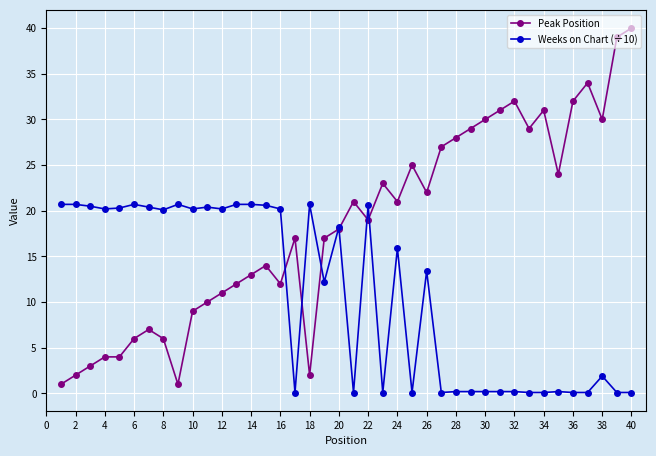

What is the greatest value displayed?

40.0